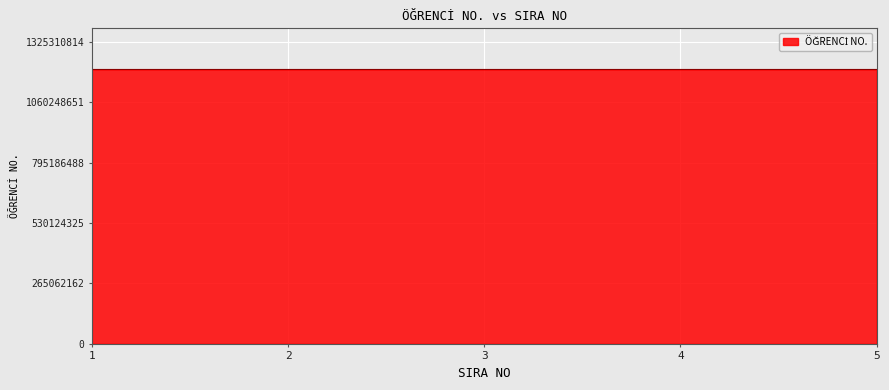

What is the maximum value shown in the chart?

1204828013